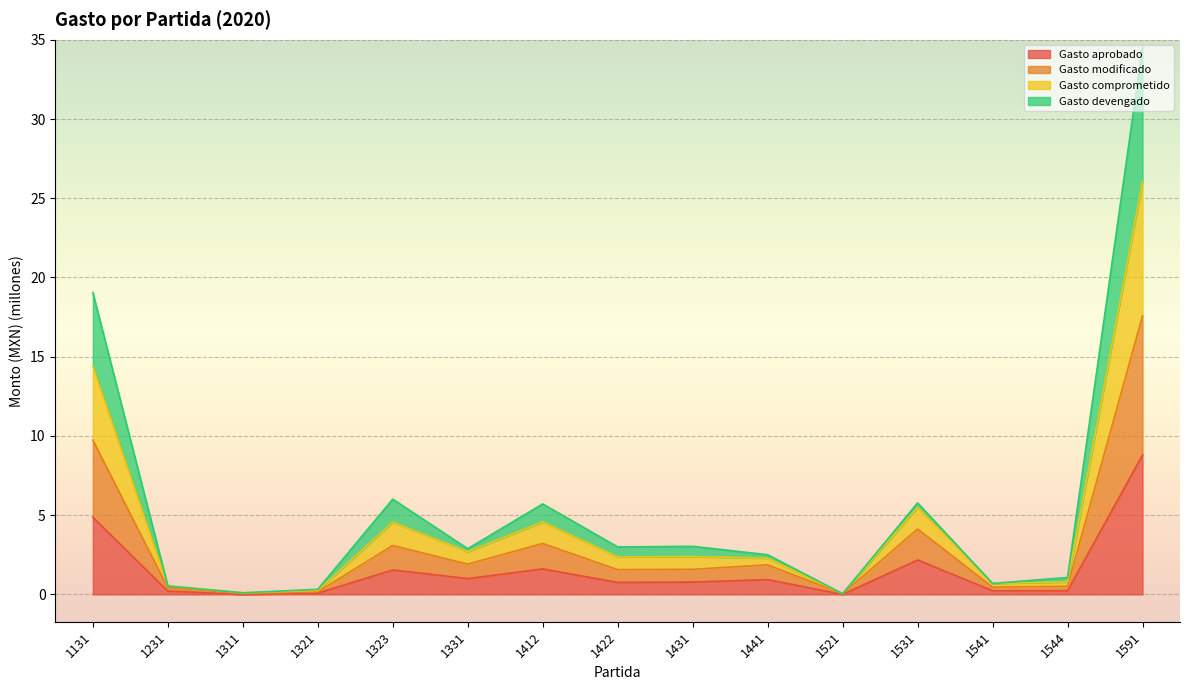

What is the total value across all series at 1412?

5.7